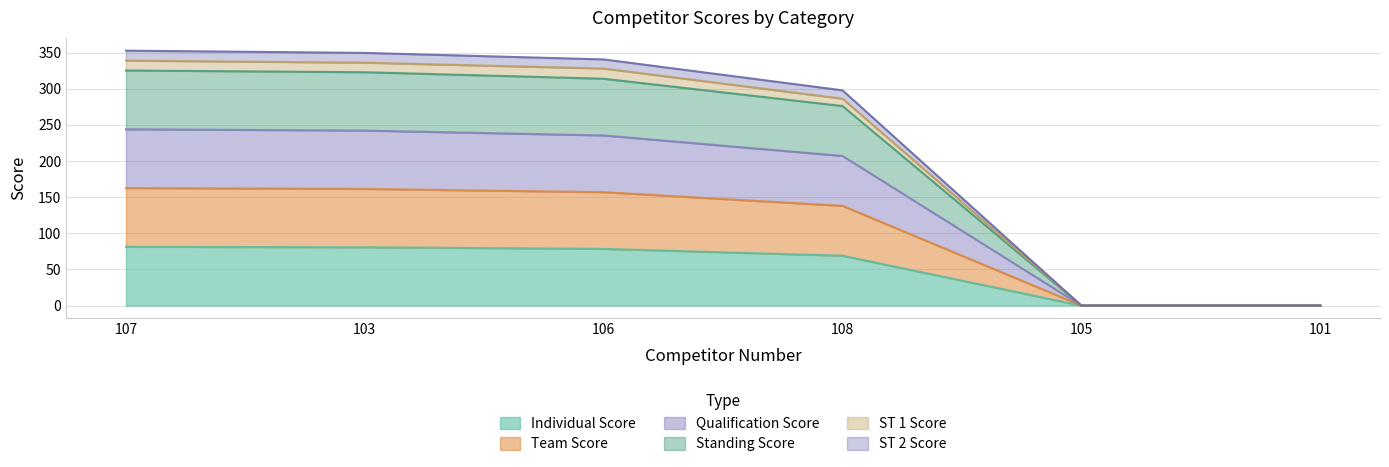

At 101, list the series in order from smallest to largest.

Individual Score, Team Score, Qualification Score, Standing Score, ST 1 Score, ST 2 Score